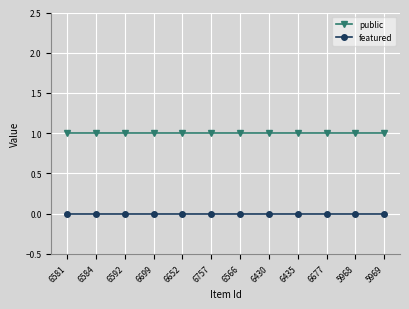

What position from the right is 6592?

10